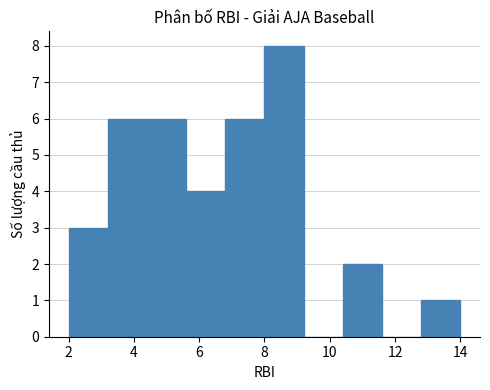

Reading left to right, transcribe this chart: for each bar, give the range it covers on the x-axis and its height. The values are not printed on the chart, so give them approximately, as read against the axis.

2.0 to 3.2: 3
3.2 to 4.4: 6
4.4 to 5.6: 6
5.6 to 6.8: 4
6.8 to 8.0: 6
8.0 to 9.2: 8
9.2 to 10.4: 0
10.4 to 11.6: 2
11.6 to 12.8: 0
12.8 to 14.0: 1